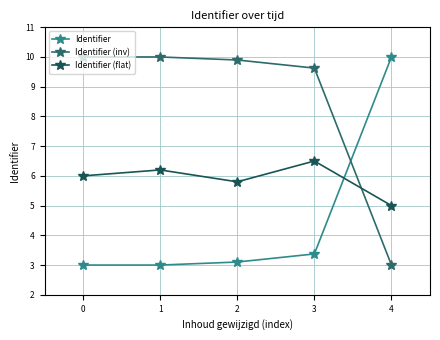

What is the smallest value displayed?

3.0